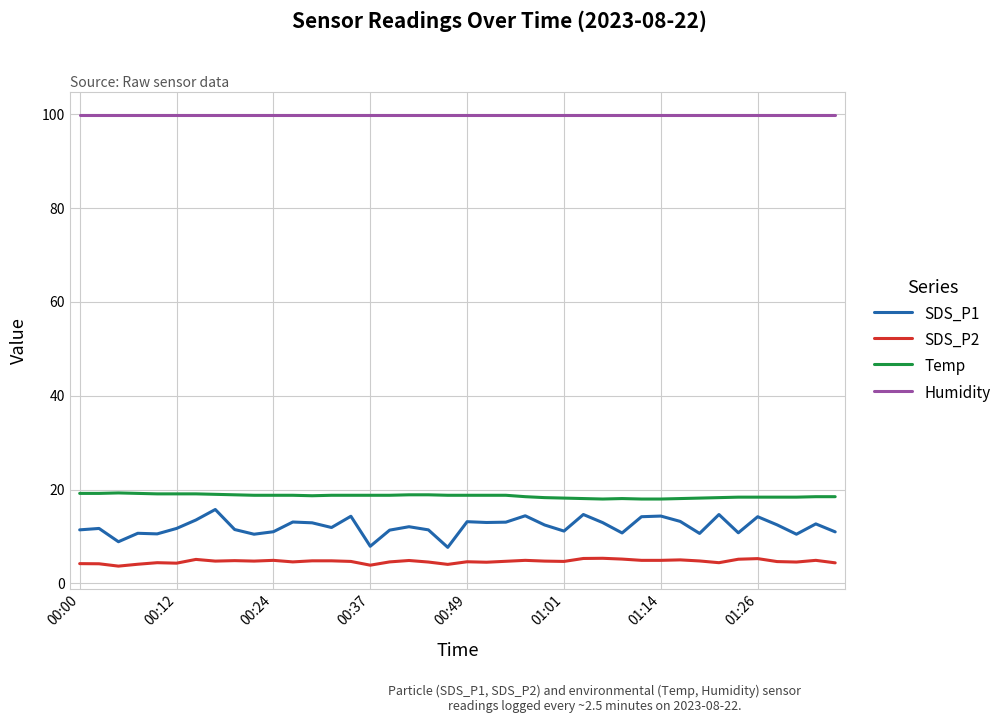

What are all the series names shown in the legend?

SDS_P1, SDS_P2, Temp, Humidity